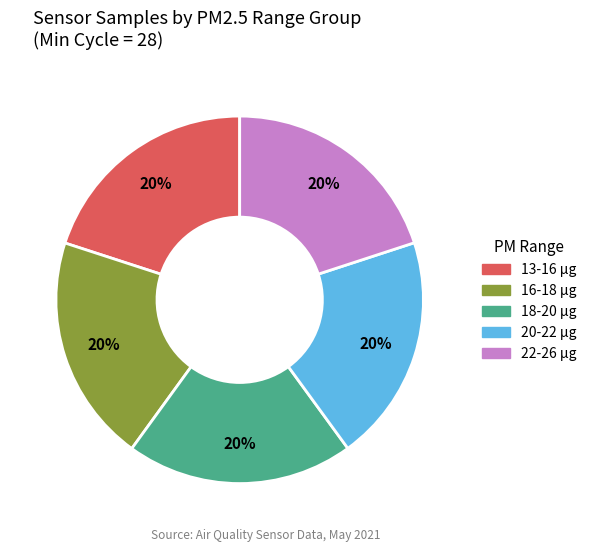

Is there a majority slice in this chart?

No